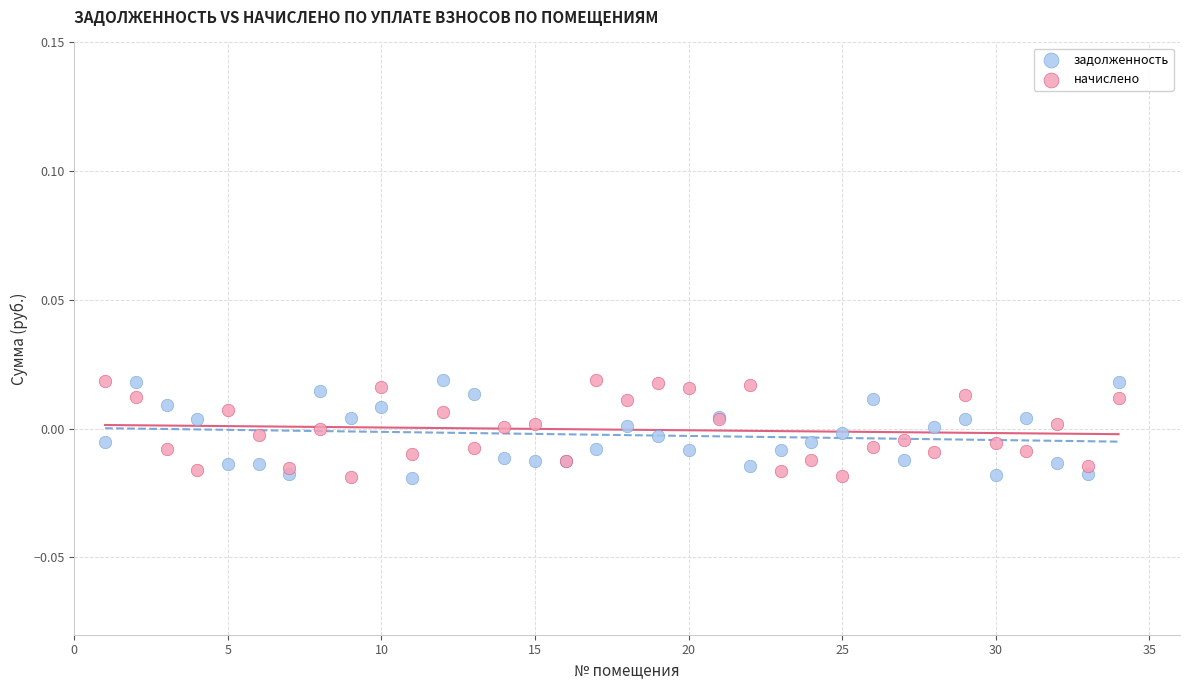

What are all the series names shown in the legend?

задолженность, начислено